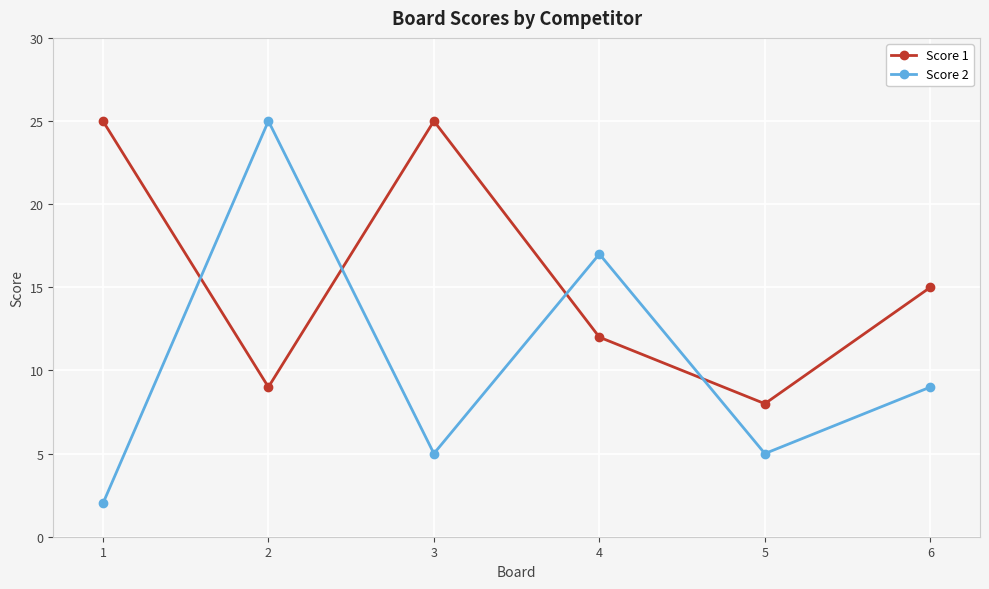

Where is the first local minimum for Score 2?

3